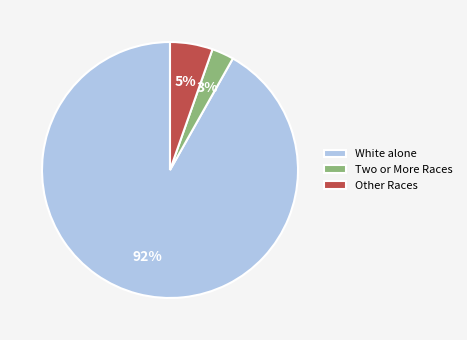

How many segments does this pie chart have?

3